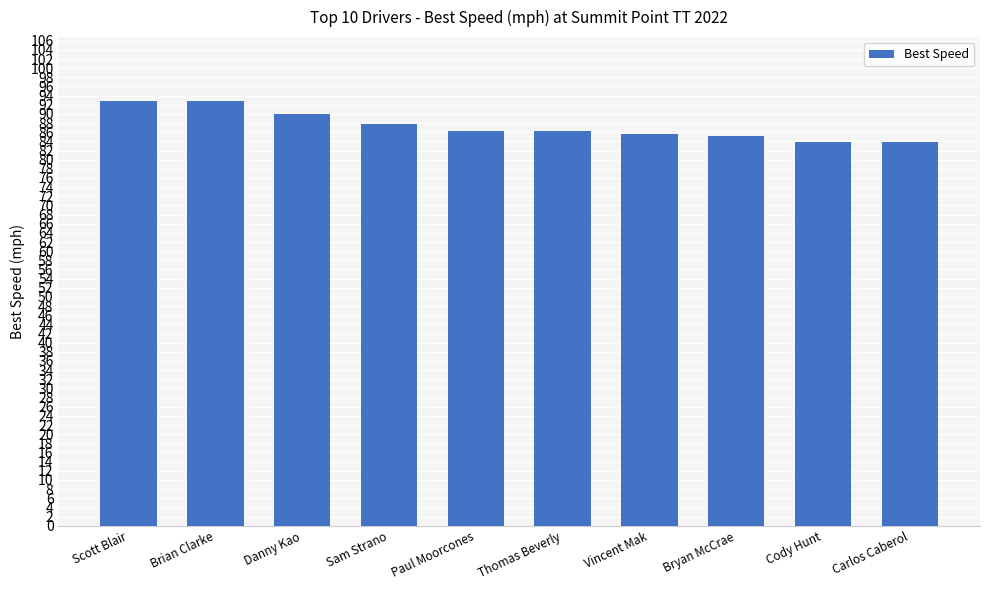

Where is the data nearest to the value 88?

Sam Strano